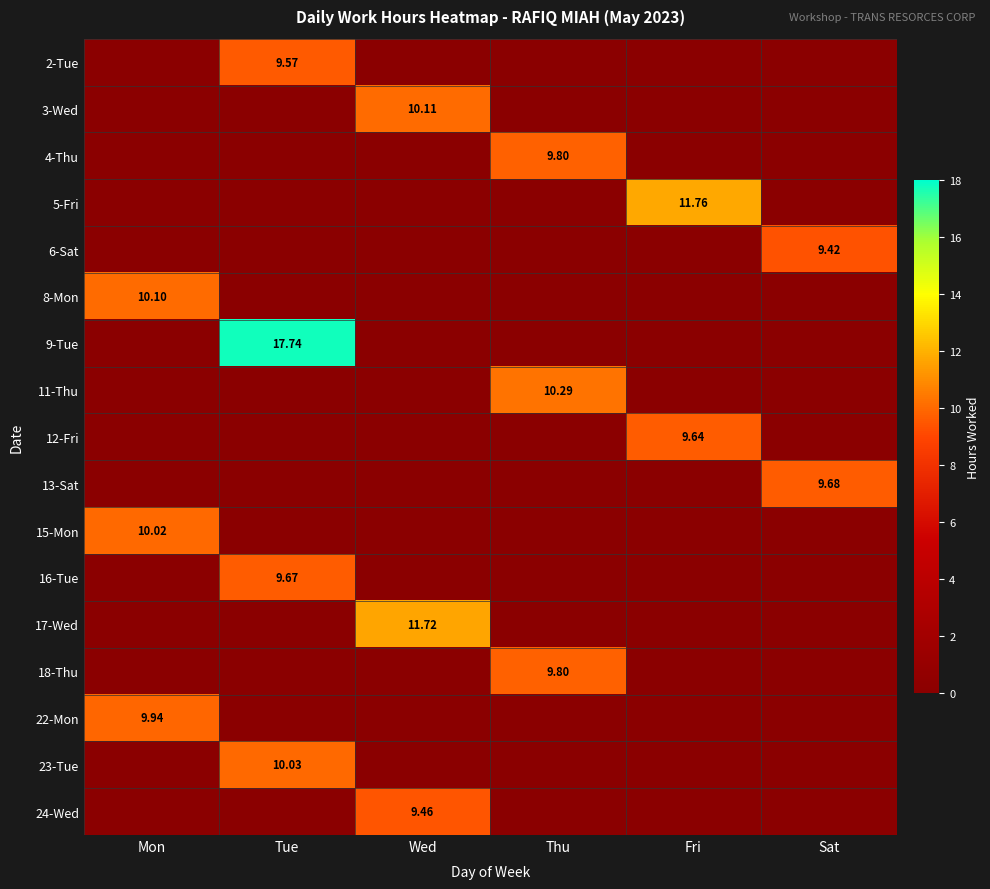

Is the value of 16-Tue at Tue greater than the value of 3-Wed at Wed?

No